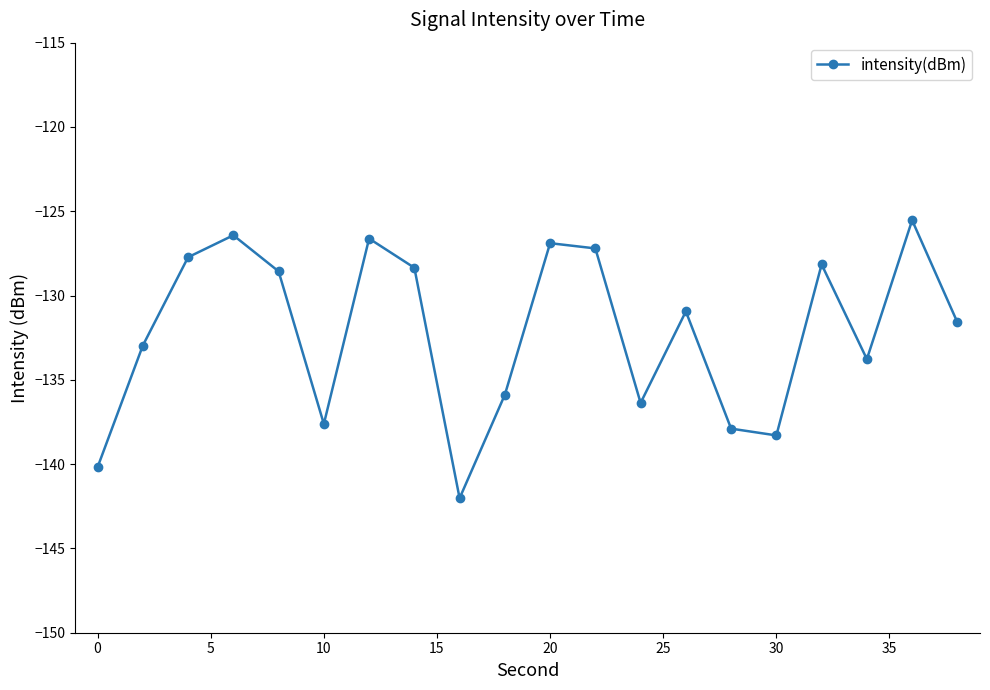

What is the maximum value shown in the chart?

-125.5